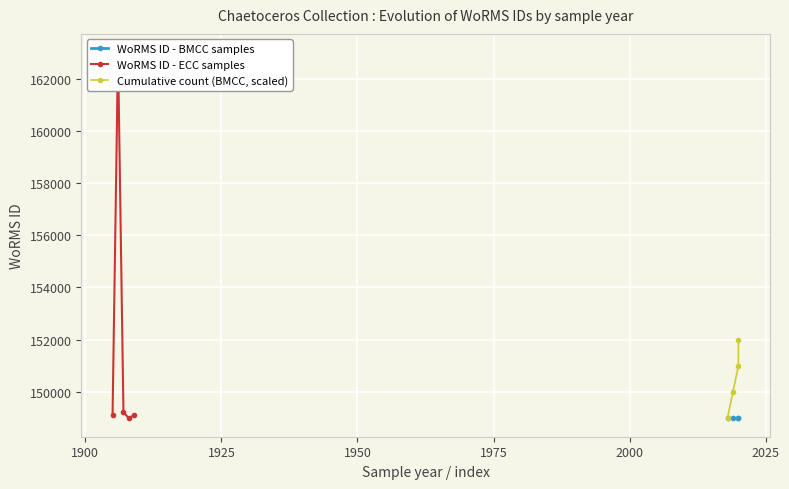

Between 1975 and 1925, which is larger?

1925